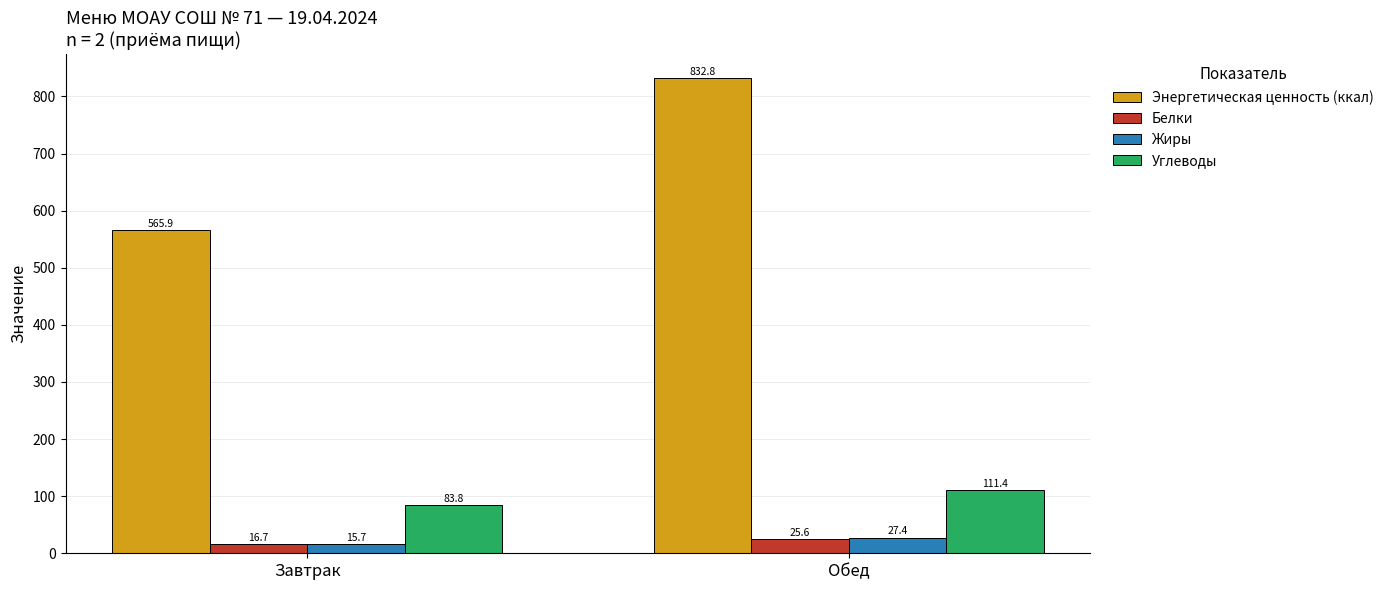

Which category has the lowest value in the Белки series?

Завтрак